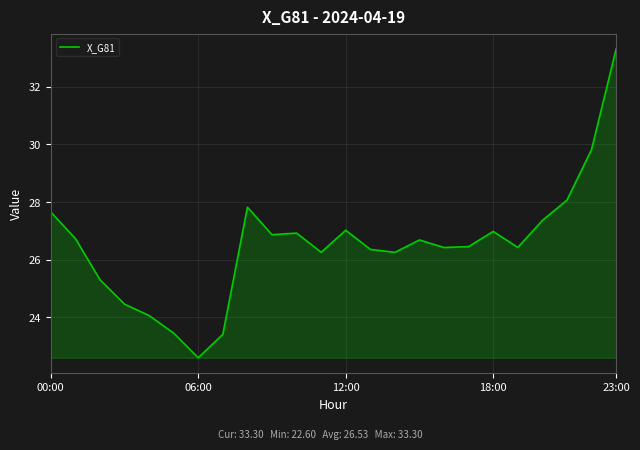

What is the difference between the maximum and minimum values?

10.7